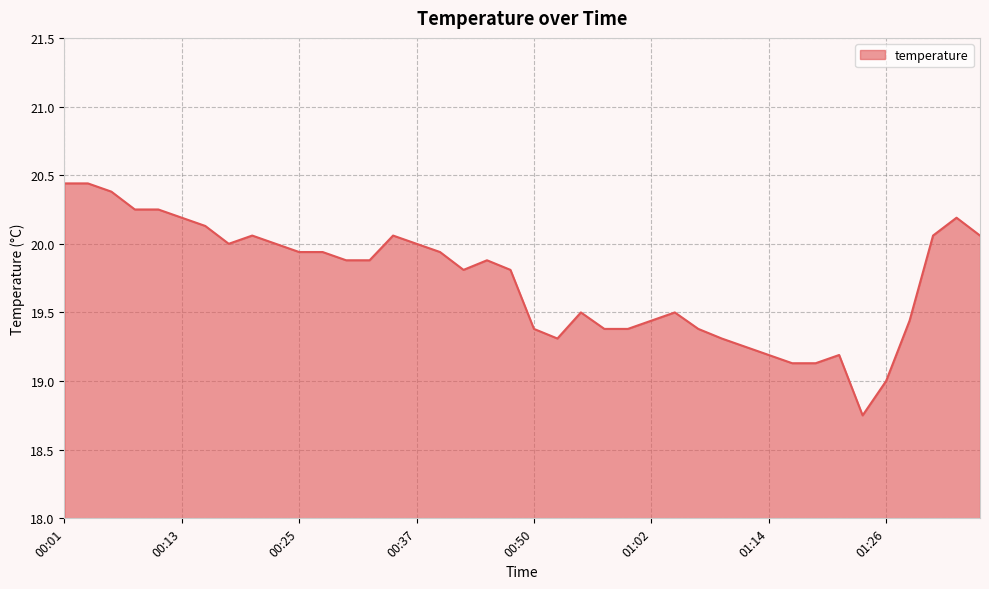

What is the difference between the maximum and minimum values?

1.7